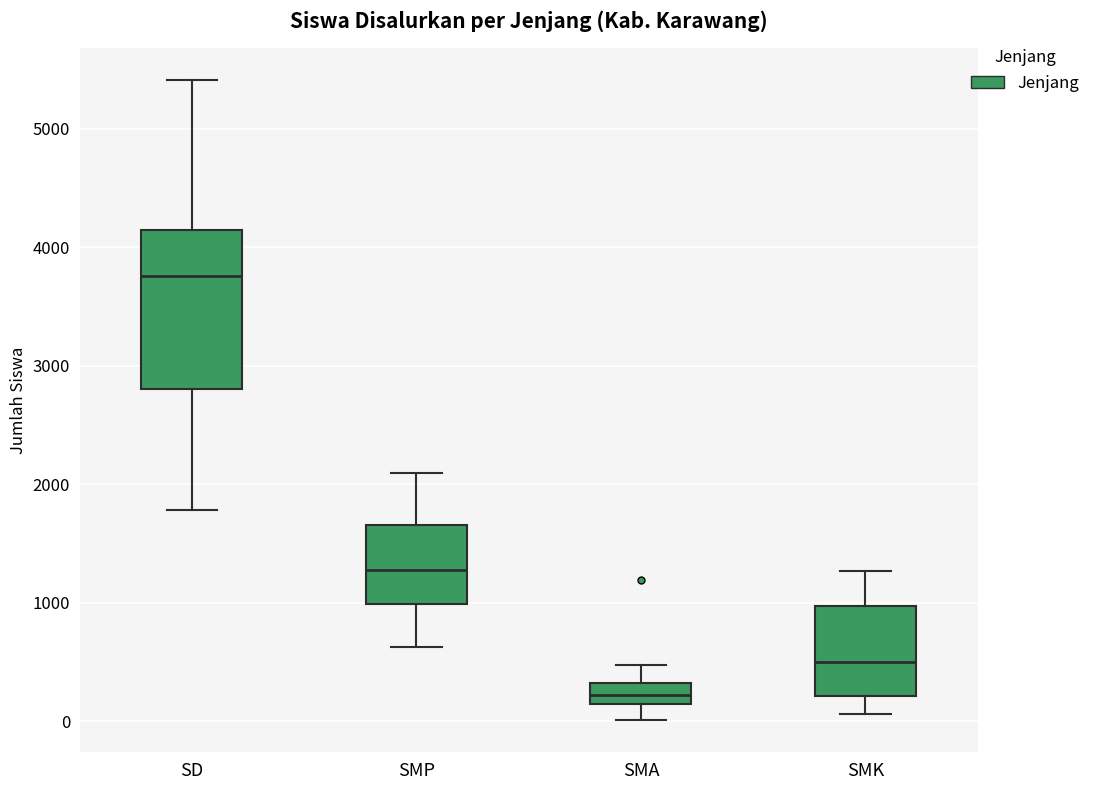

Reading left to right, read every box against the y-axis: the position of its median line, the range the box covers, and the ends of its whiskers. The values are not printed on the chart, so give them approximately, as read against the axis.

SD: median 3800, box 2800 to 4100, whiskers 1800 to 5400
SMP: median 1300, box 1000 to 1700, whiskers 600 to 2100
SMA: median 200 (inside the box), box 200 to 300, whiskers 0 to 500
SMK: median 500, box 200 to 1000, whiskers 100 to 1300